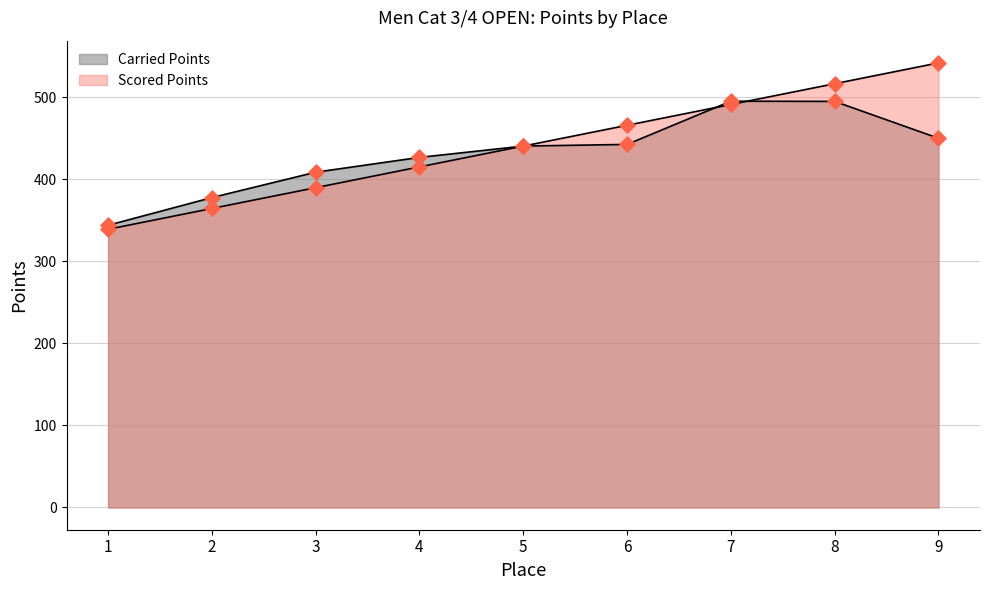

Which series reaches the minimum Y coordinate?

Scored Points